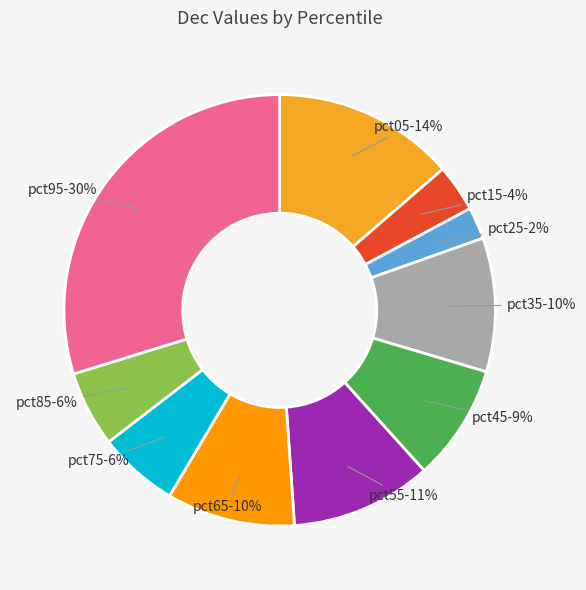

To the nearest percent, what portion does pct75 represent?

6%